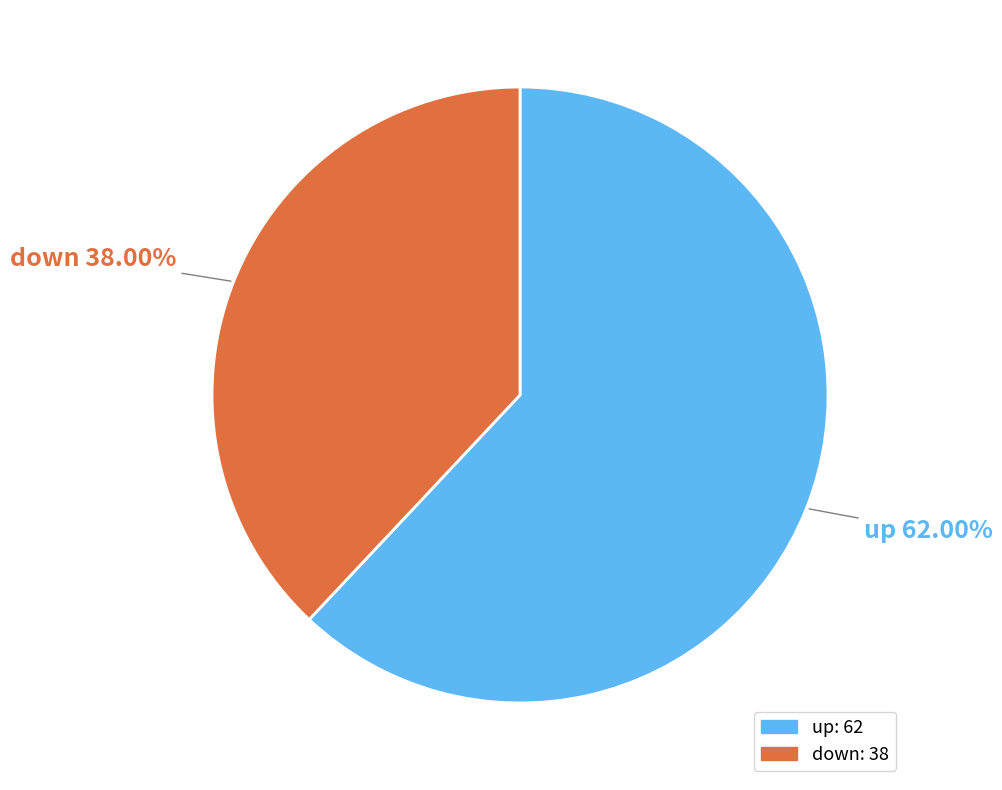

Rank the categories by value from lowest to highest.

down, up